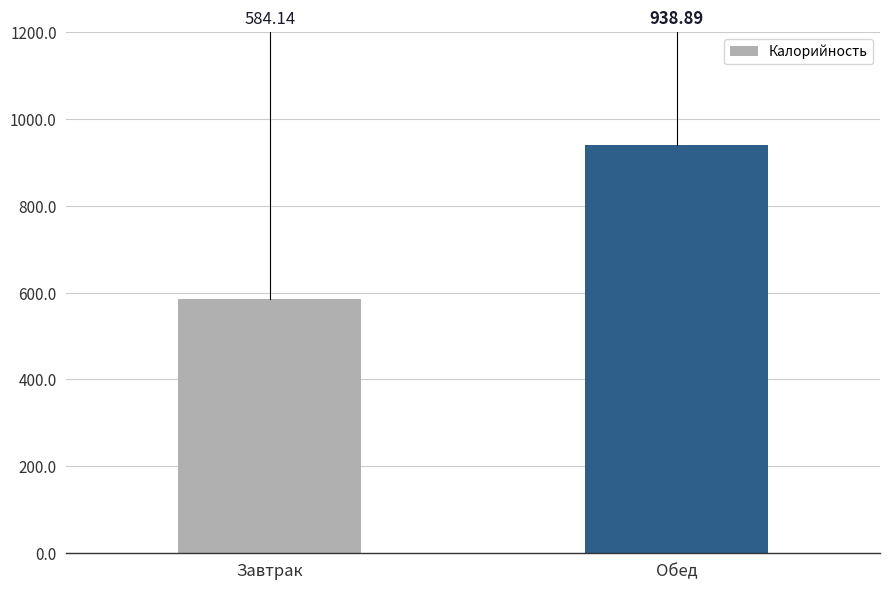

What is the sum of the values at Обед and Завтрак?

1523.0